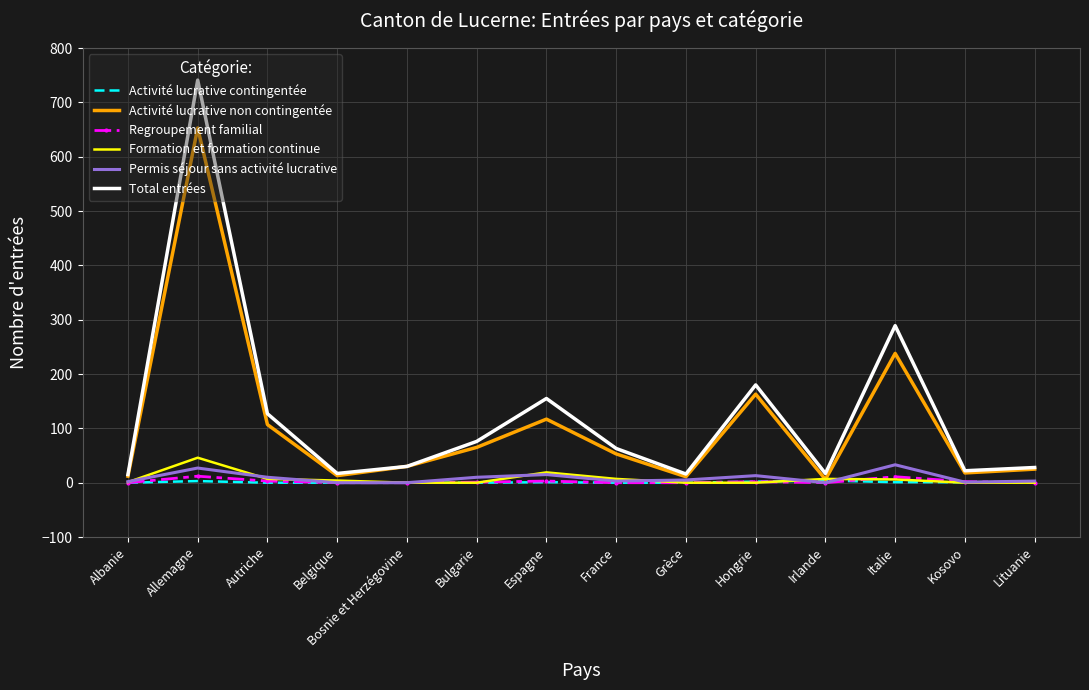

Where does the Permis séjour sans activité lucrative series first go above 5?

Allemagne